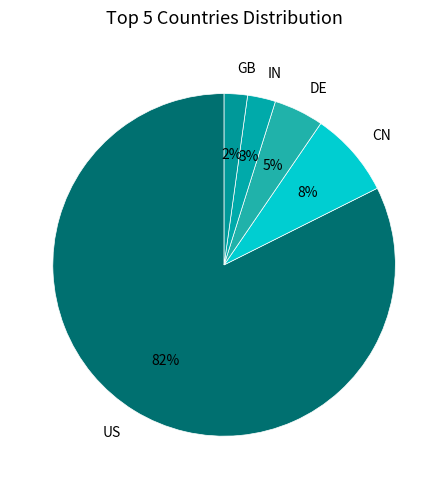

What is the largest slice in the pie chart?

US